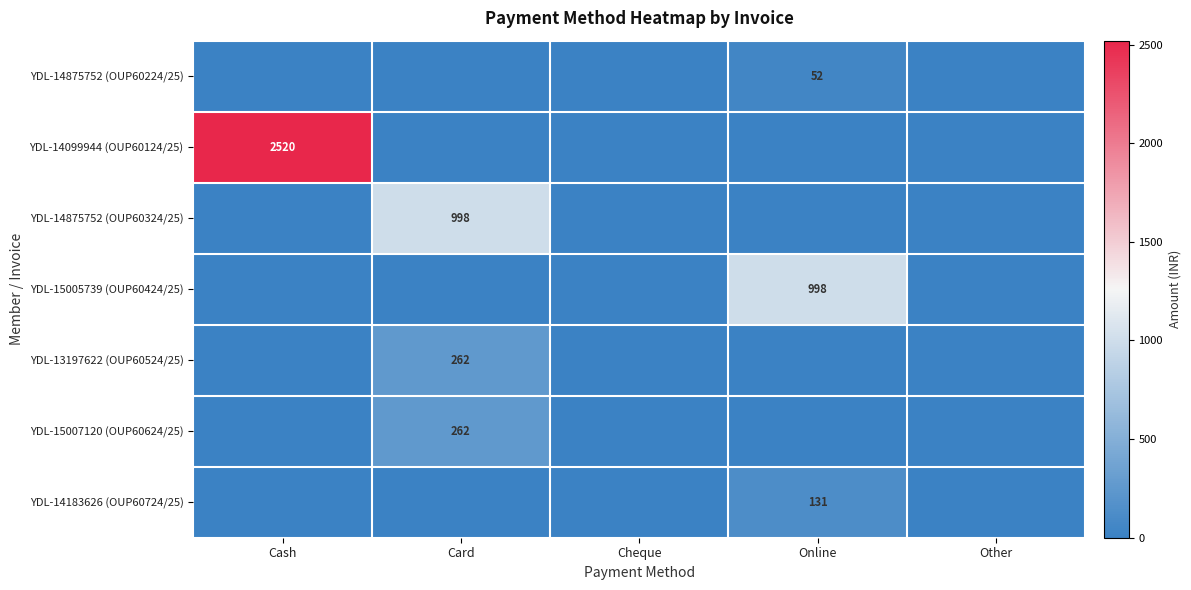

The YDL-13197622 (OUP60524/25) series shows 262 at Card. True or false?

True